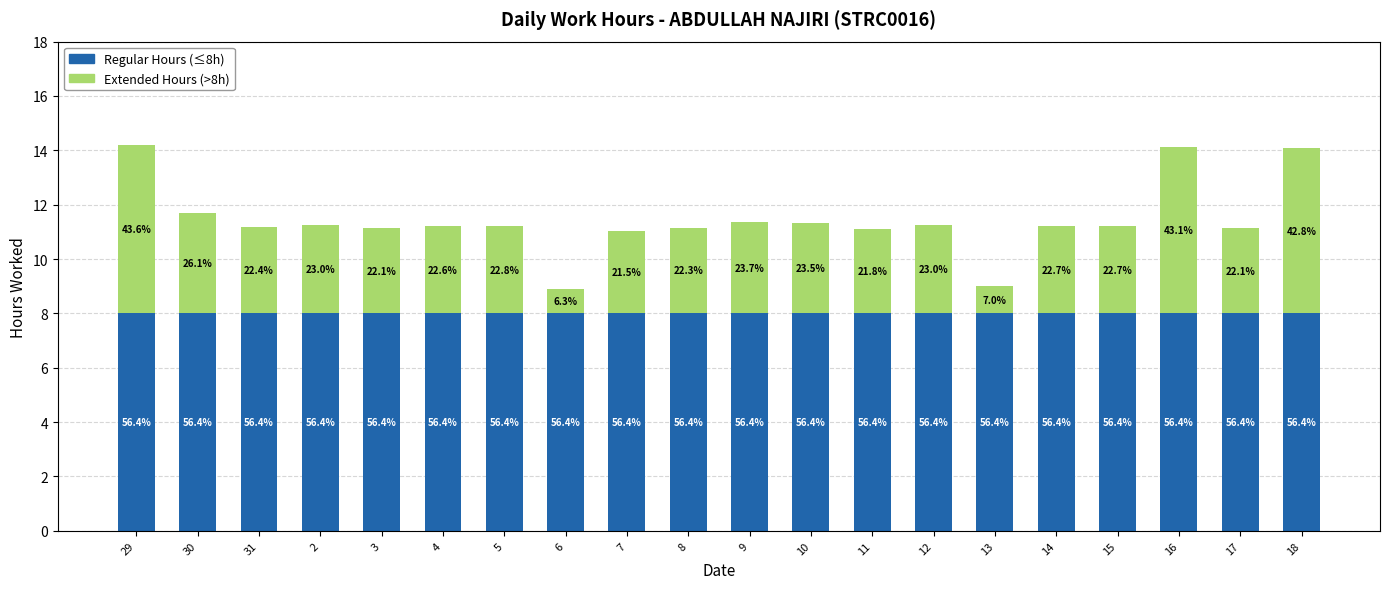

Rank the series by their maximum value, from highest to lowest.

Regular Hours (≤8h), Extended Hours (>8h)